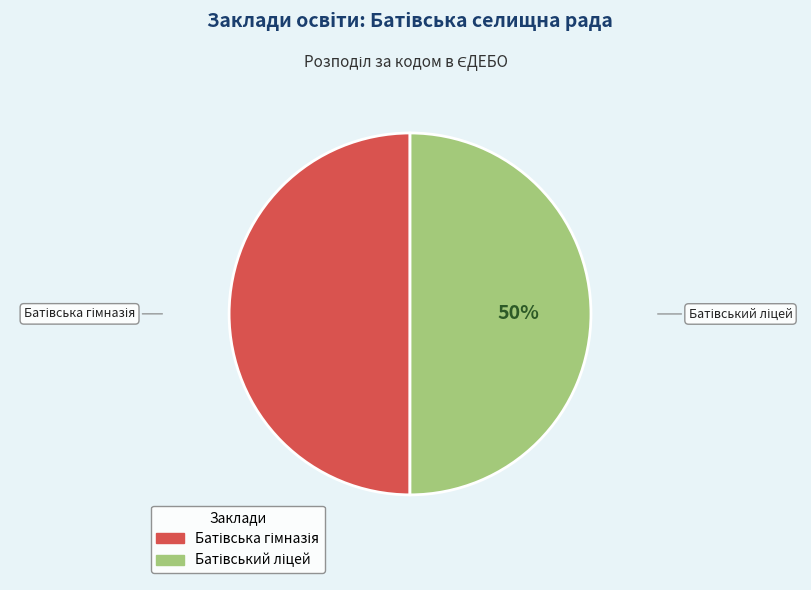

Count the number of slices in the pie.

2